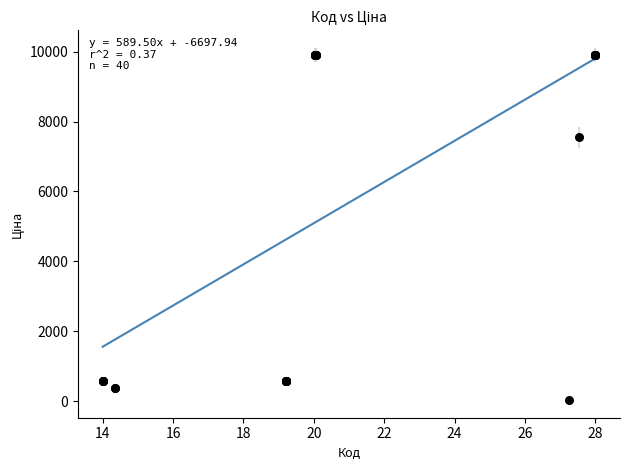

What Y value in the scatter plot is closest to 4970?

7545.9